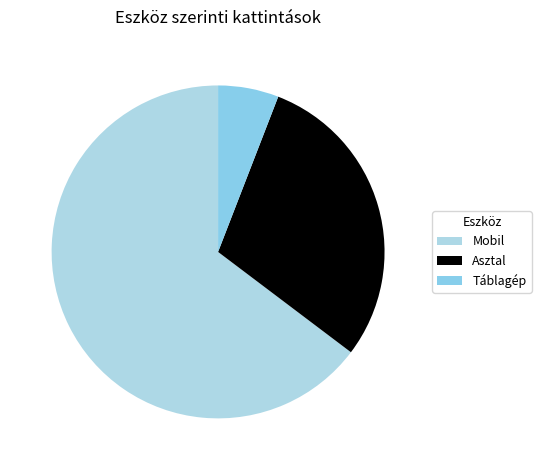

To the nearest percent, what is the difference between the Mobil and Táblagép slice percentages?

59%